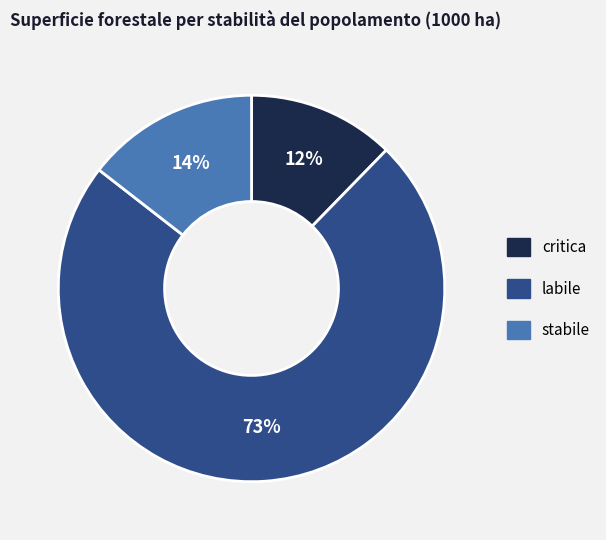

The stabile slice represents 3% of the pie. True or false?

False